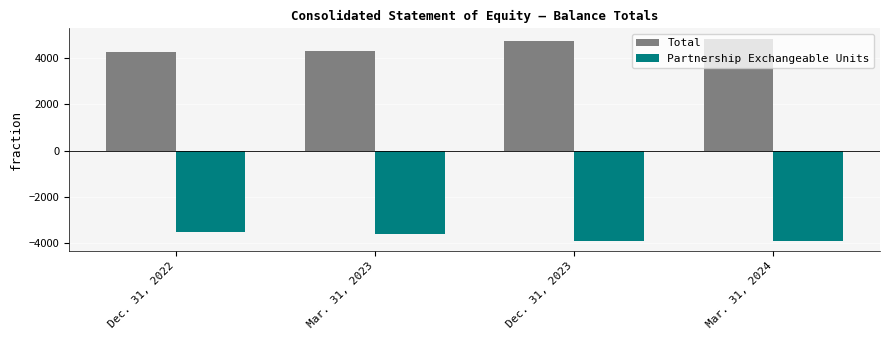

How many bars are there in each group?

2